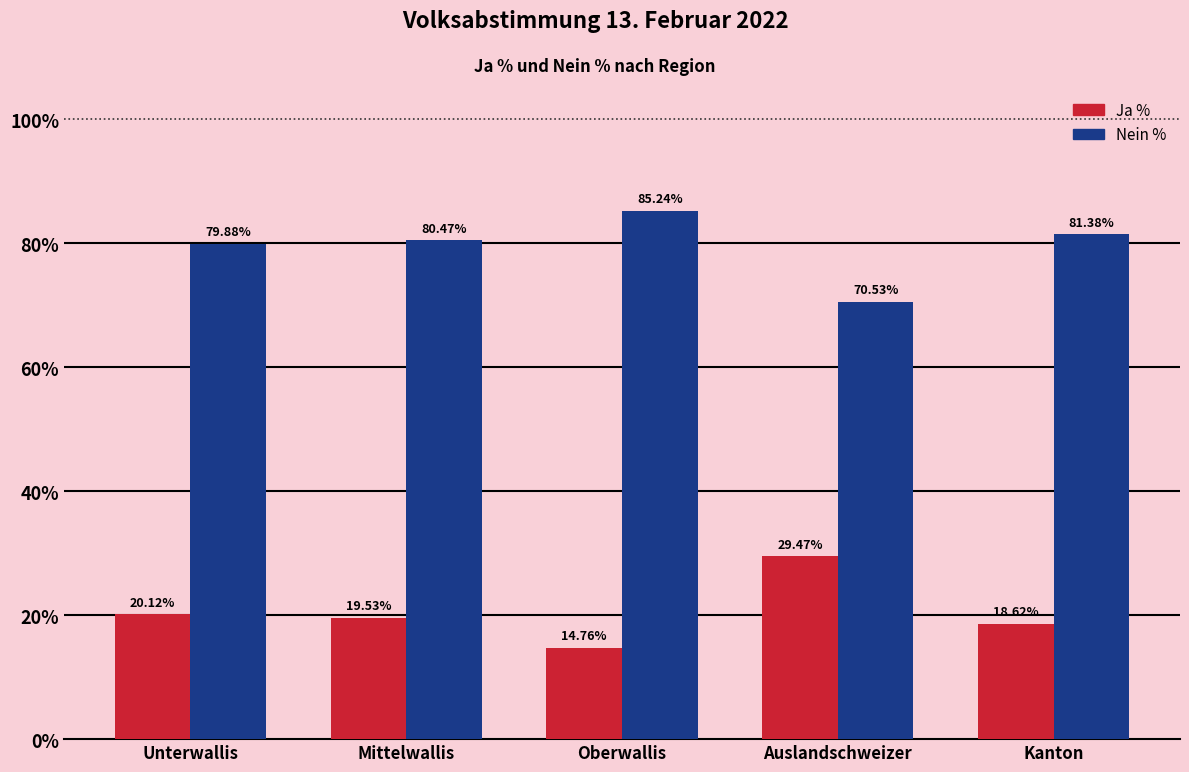

Where is Ja % nearest to the value 22?

Unterwallis